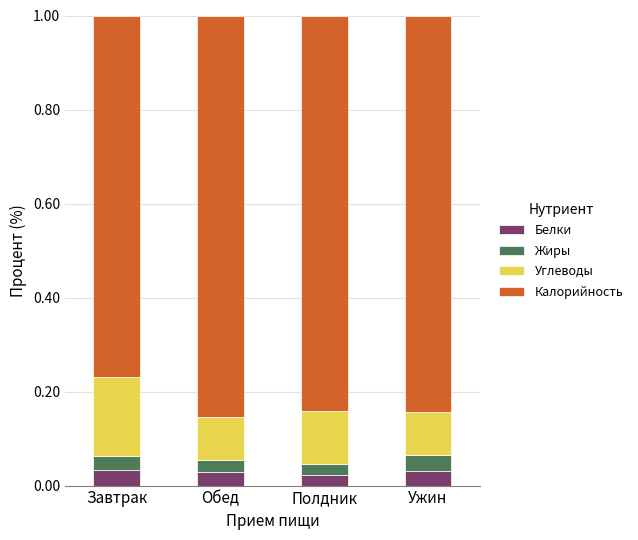

What is the total value across all series at Ужин?

1.0